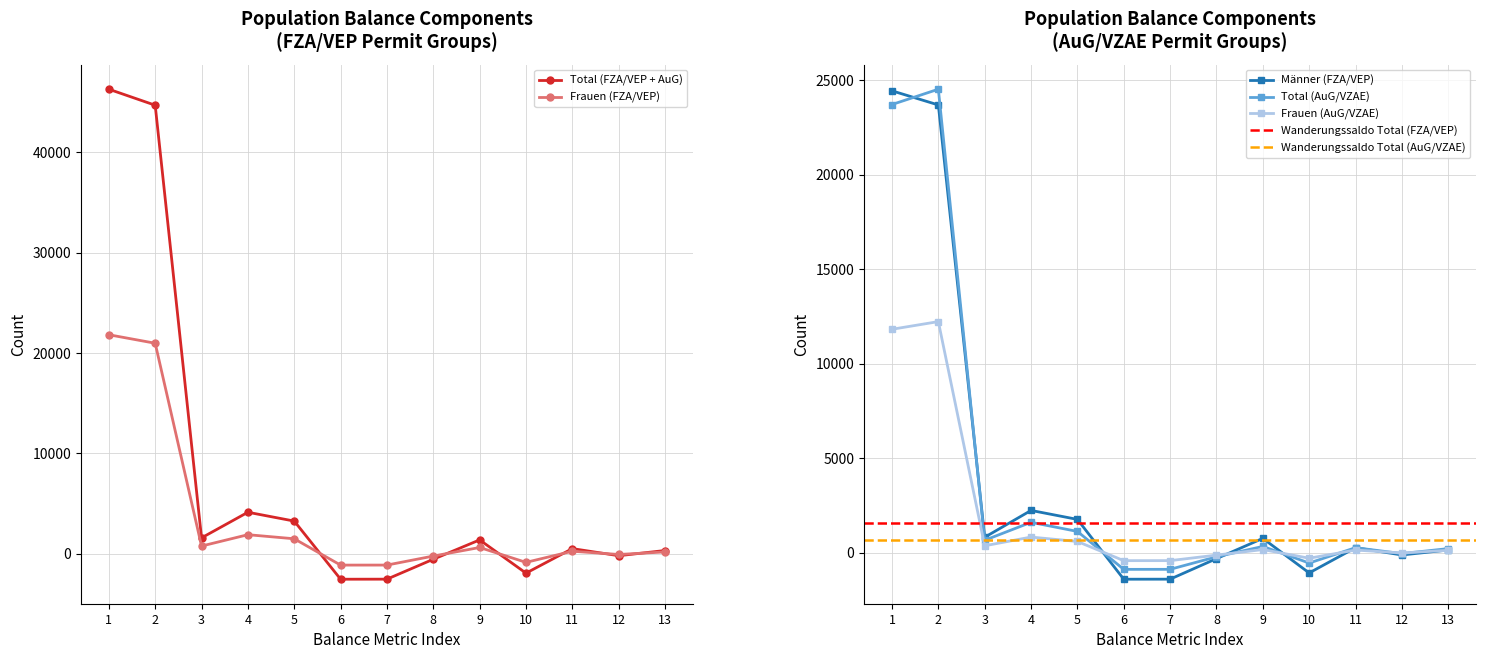

Is it true that Frauen (FZA/VEP) equals 21815 at 1?

True